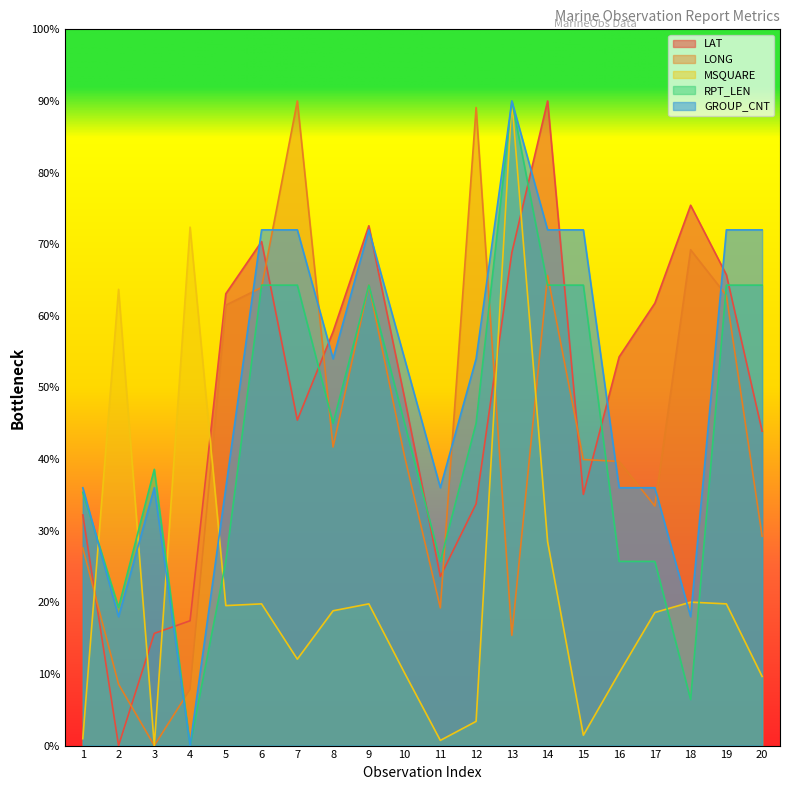

Where is the first local maximum for GROUP_CNT?

3